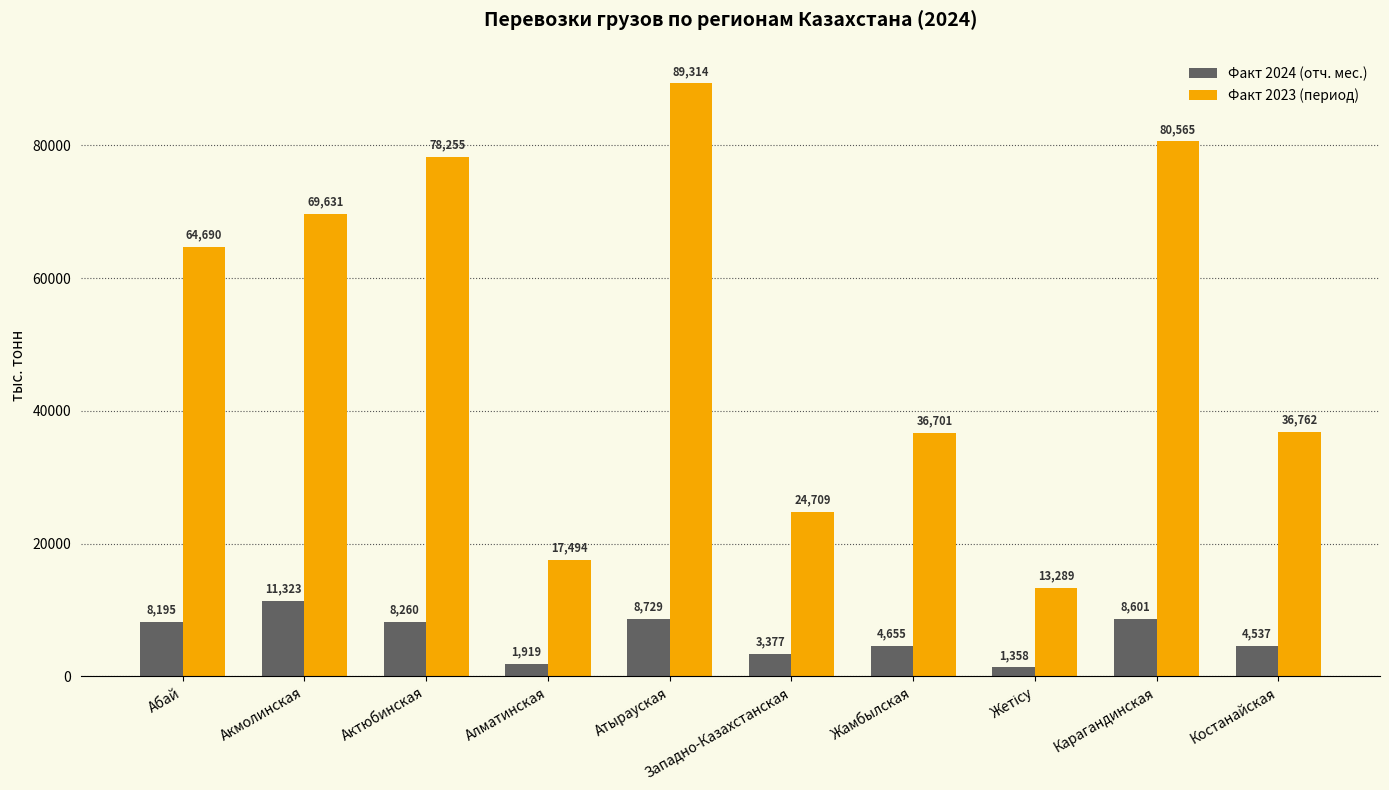

Is it true that Факт 2024 (отч. мес.) equals 13055.6 at Карагандинская?

False